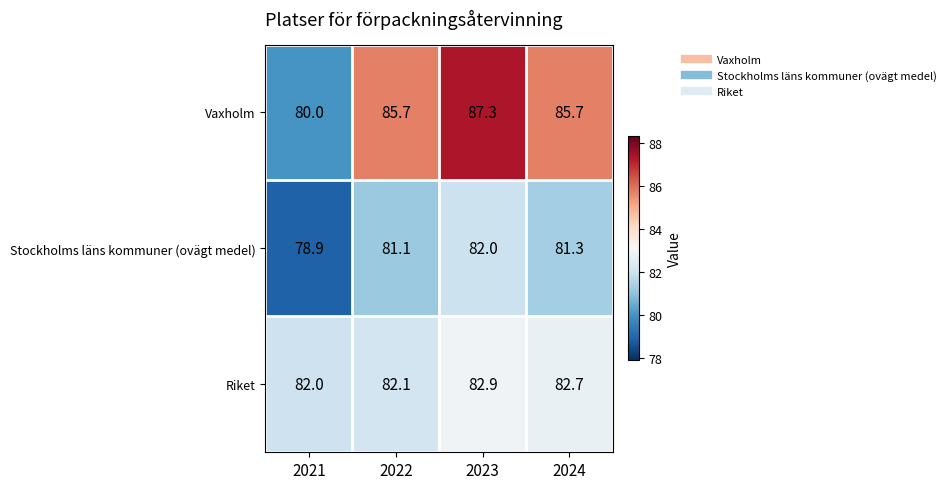

Reading left to right, transcribe all the data shown in this chart.

Vaxholm: 80.0	85.7	87.3	85.7
Stockholms läns kommuner (ovägt medel): 78.9	81.1	82.0	81.3
Riket: 82.0	82.1	82.9	82.7